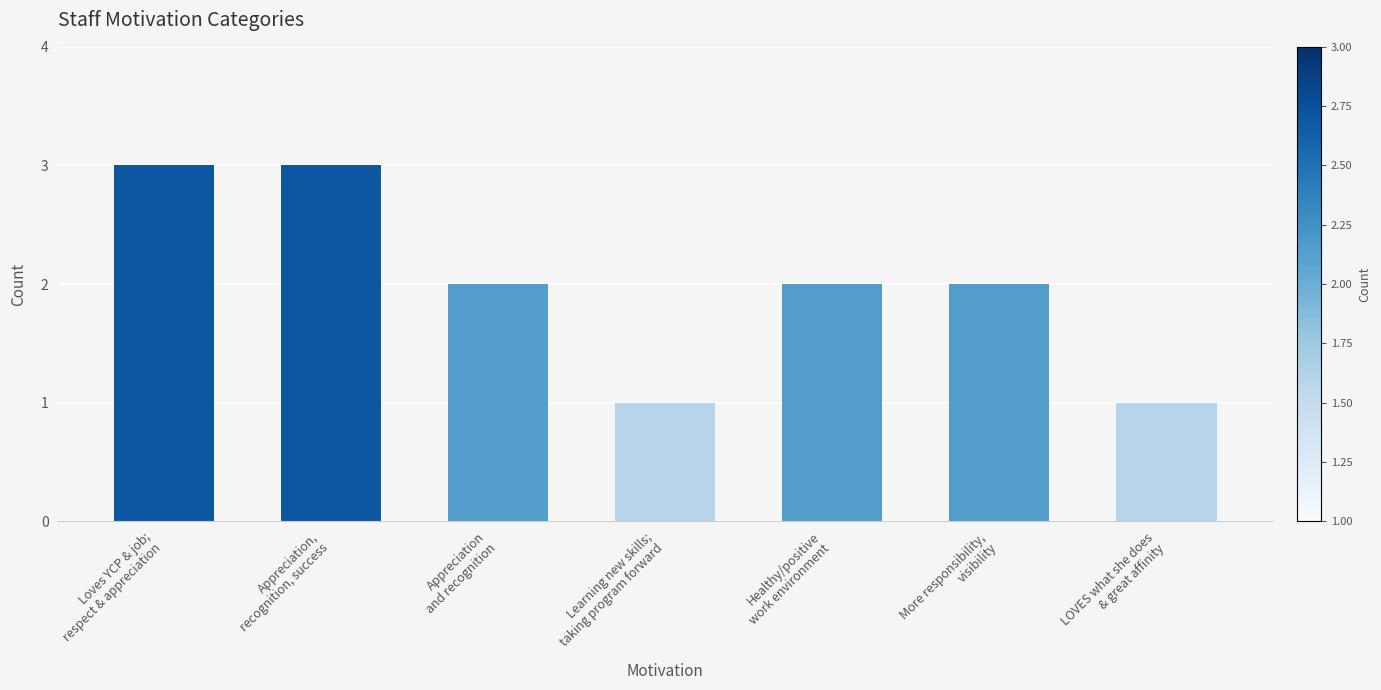

What is the value of the 2nd bar from the left?

3